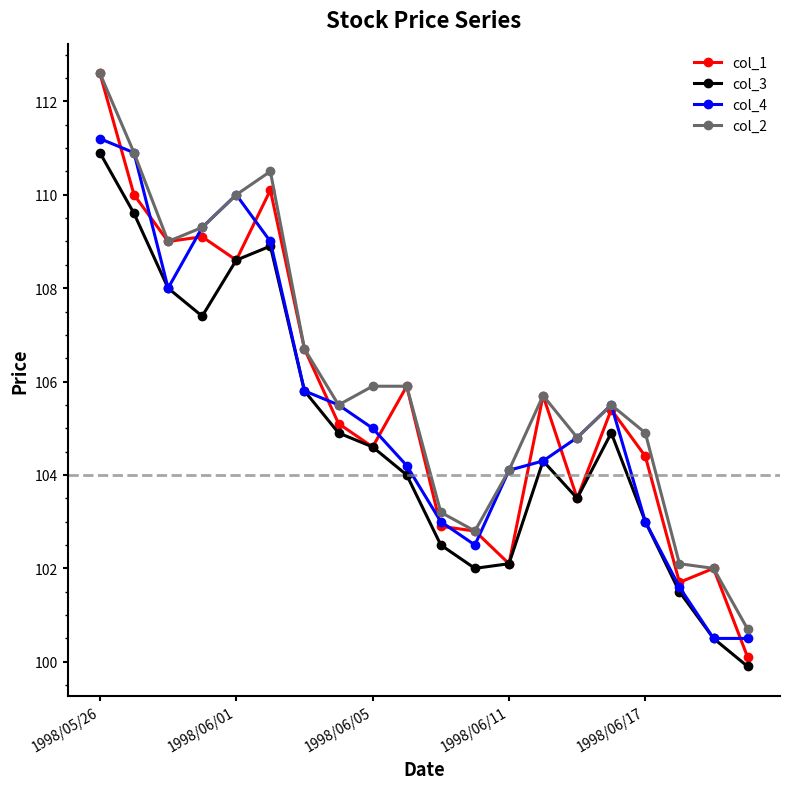

What is the value of the col_1 point at the 8th from the left?

105.1